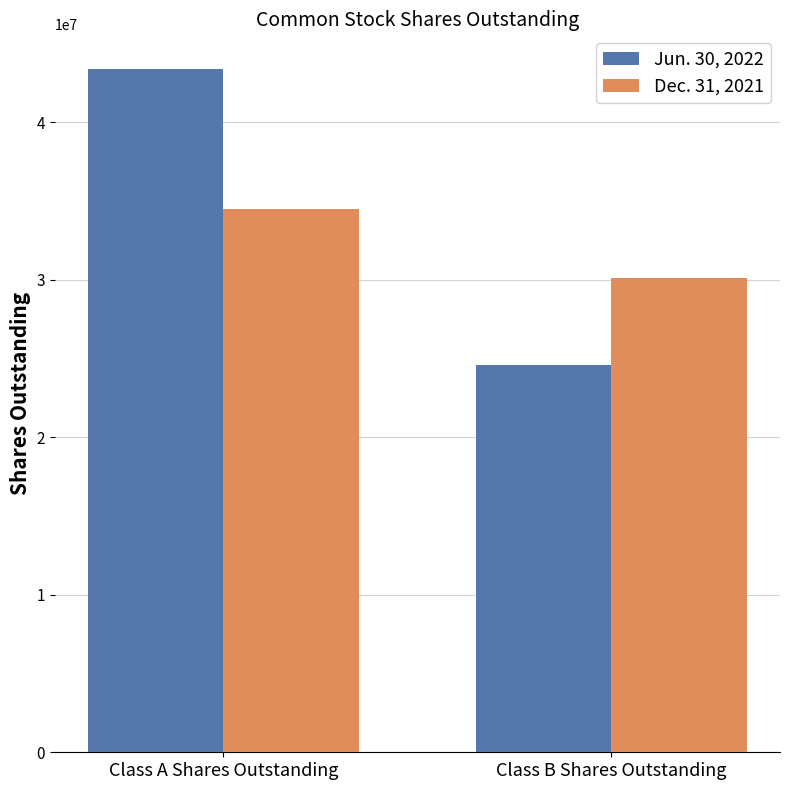

Which category has the lowest value across all series?

Class B Shares Outstanding